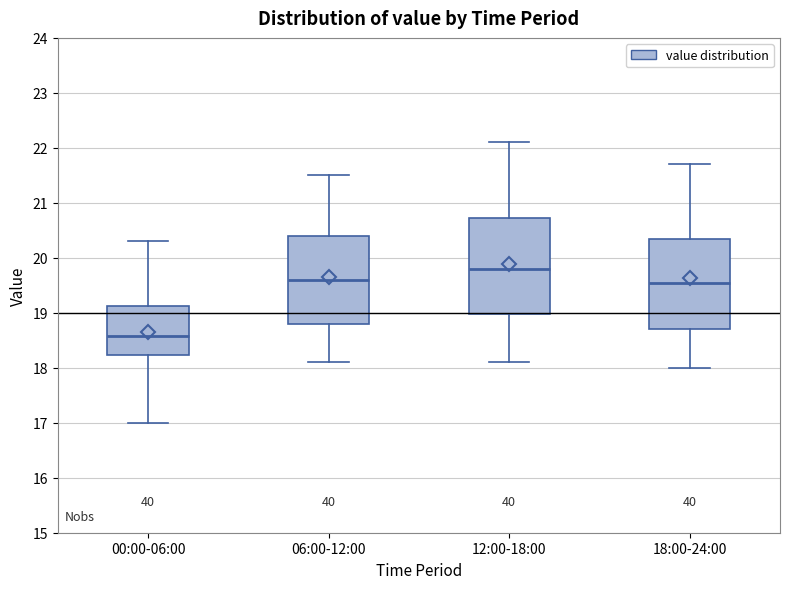

Reading left to right, transcribe this box plot: for each box, give where its median line is, the range the box spans, and where its two whiskers end, as read against the y-axis. The values are not printed on the chart, so give them approximately, as read against the axis.

00:00-06:00: median 18.6, box 18.2 to 19.1, whiskers 17.0 to 20.3
06:00-12:00: median 19.6, box 18.8 to 20.4, whiskers 18.1 to 21.5
12:00-18:00: median 19.8, box 19.0 to 20.7, whiskers 18.1 to 22.1
18:00-24:00: median 19.6, box 18.7 to 20.4, whiskers 18.0 to 21.7